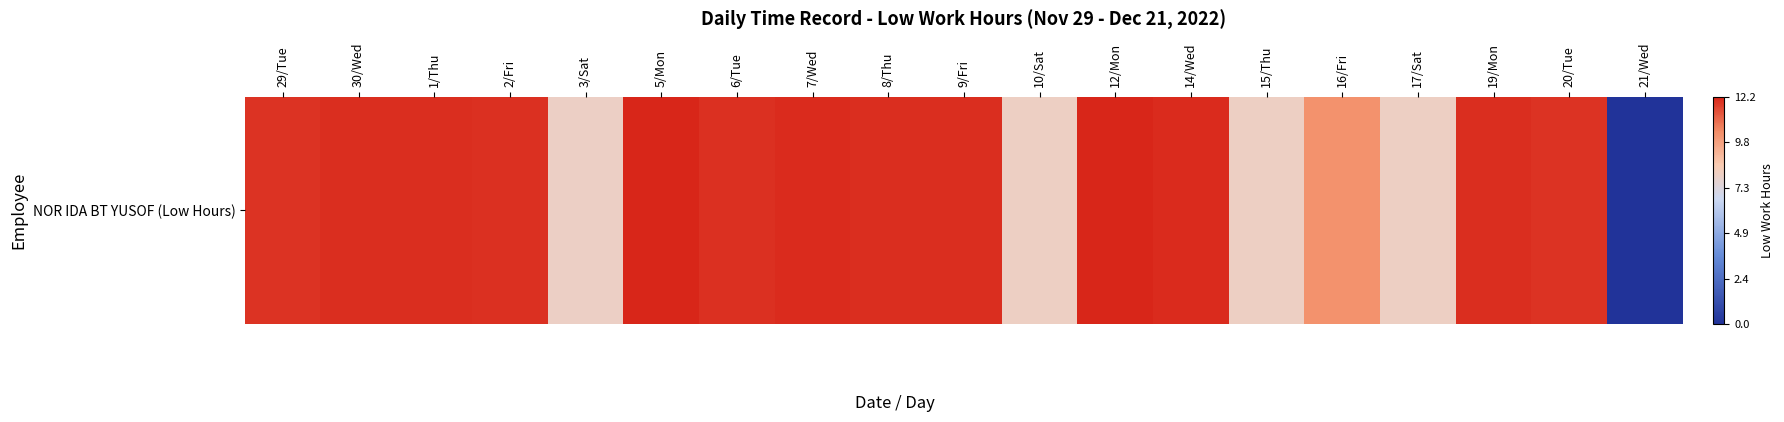

Rank the categories by value from lowest to highest.

21/Wed, 3/Sat, 10/Sat, 15/Thu, 17/Sat, 16/Fri, 29/Tue, 20/Tue, 2/Fri, 6/Tue, 30/Wed, 1/Thu, 9/Fri, 8/Thu, 19/Mon, 14/Wed, 7/Wed, 12/Mon, 5/Mon